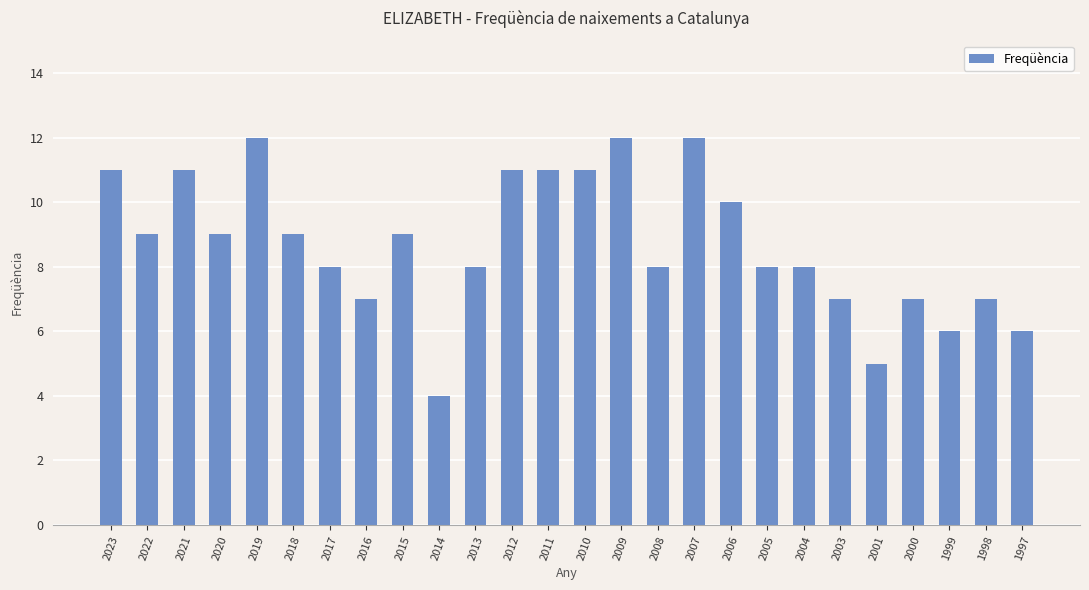

What is the greatest value displayed?

12